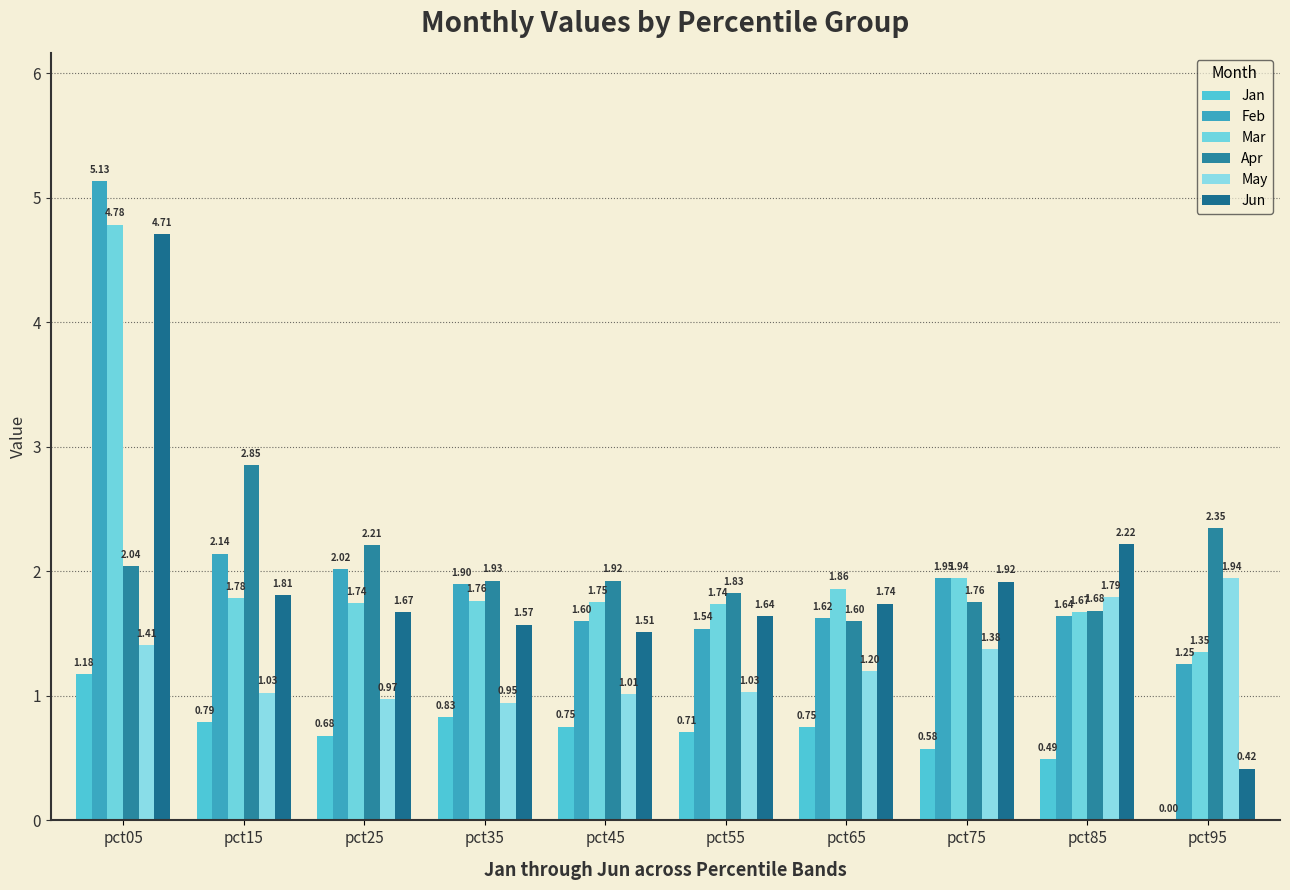

How many groups of bars are there?

10